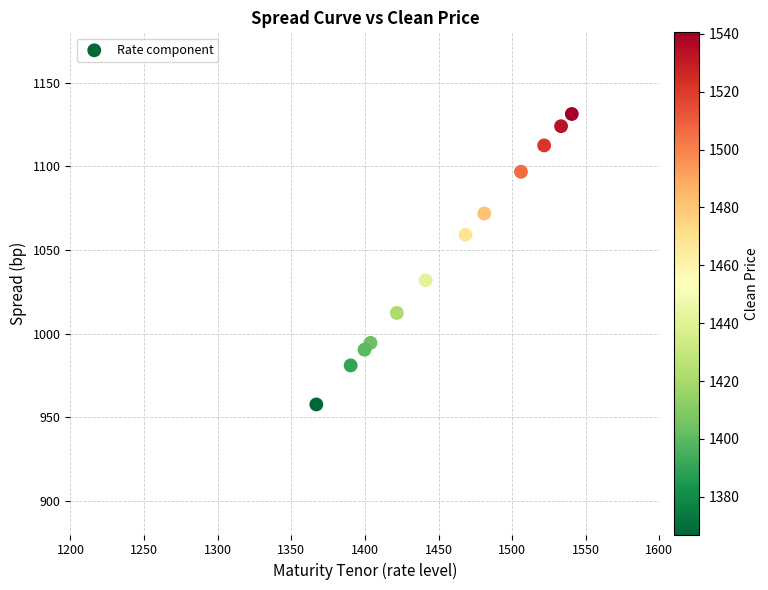

What is the range of Y values (max minus min)?

173.5